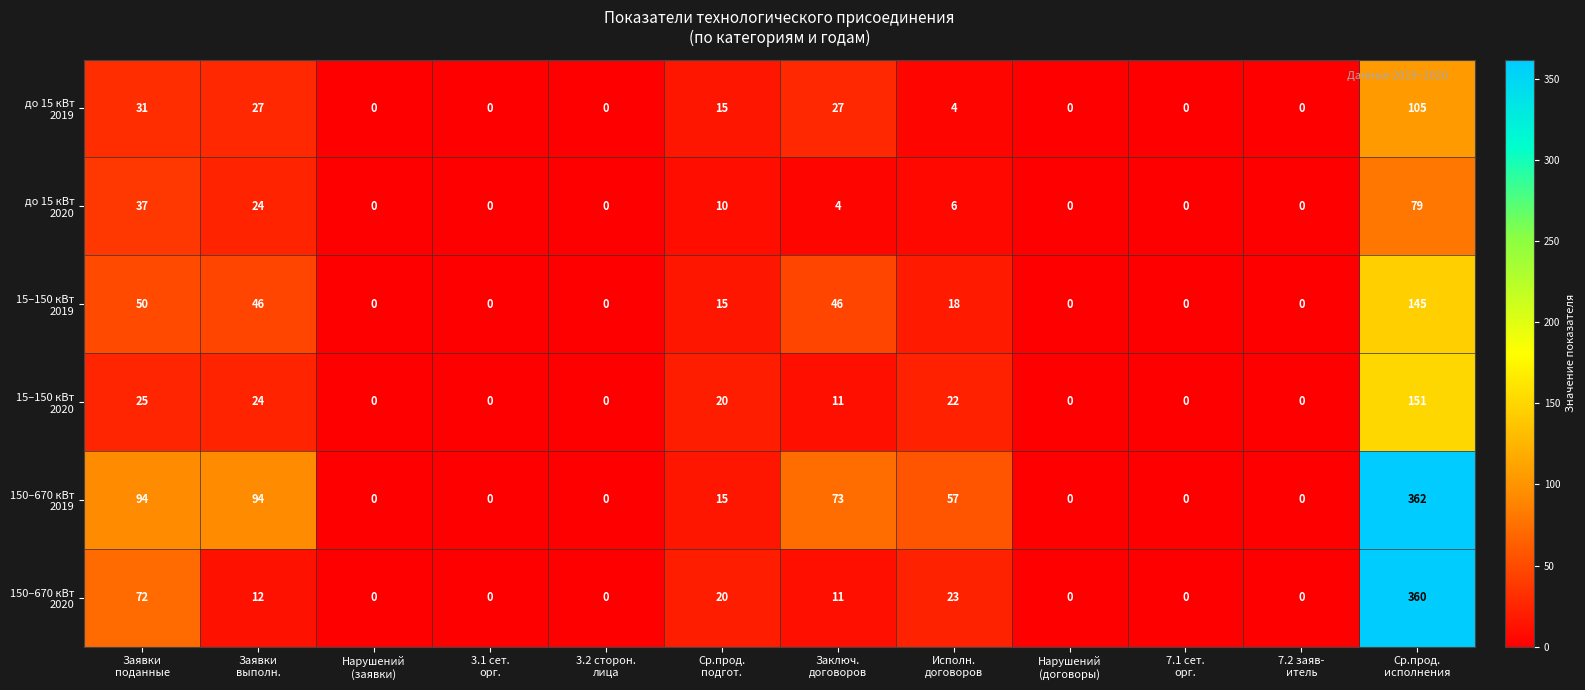

What is the maximum value shown in the chart?

362